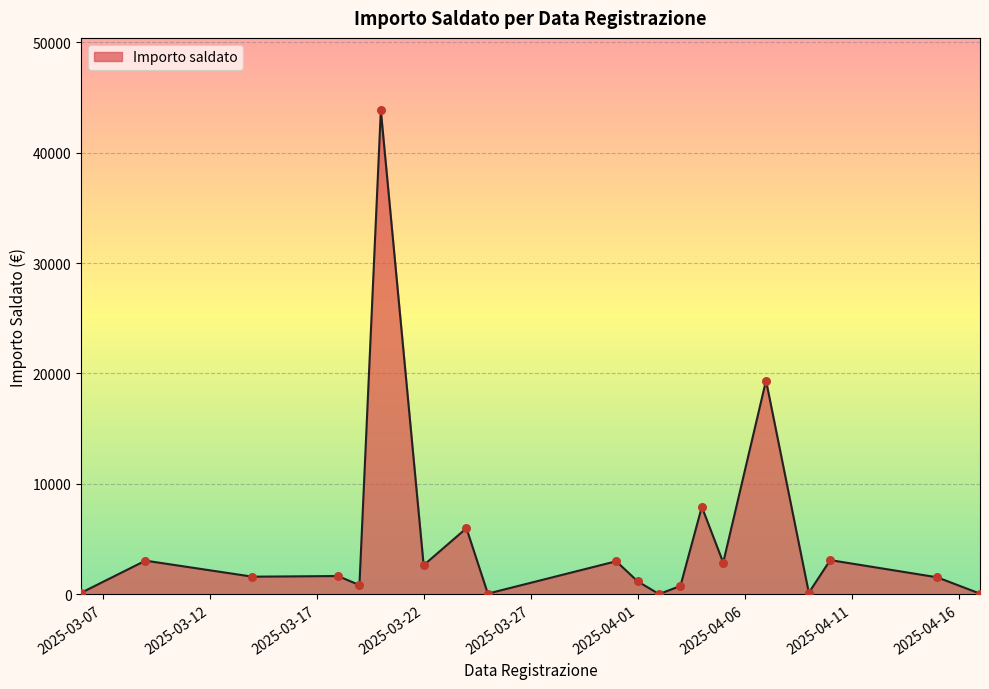

What is the greatest value displayed?

43815.2